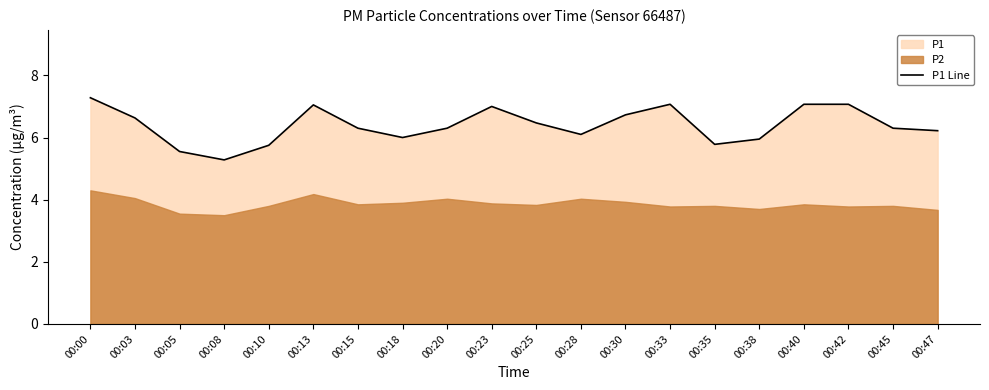

Which has a higher value, 00:23 or 00:13?

00:13